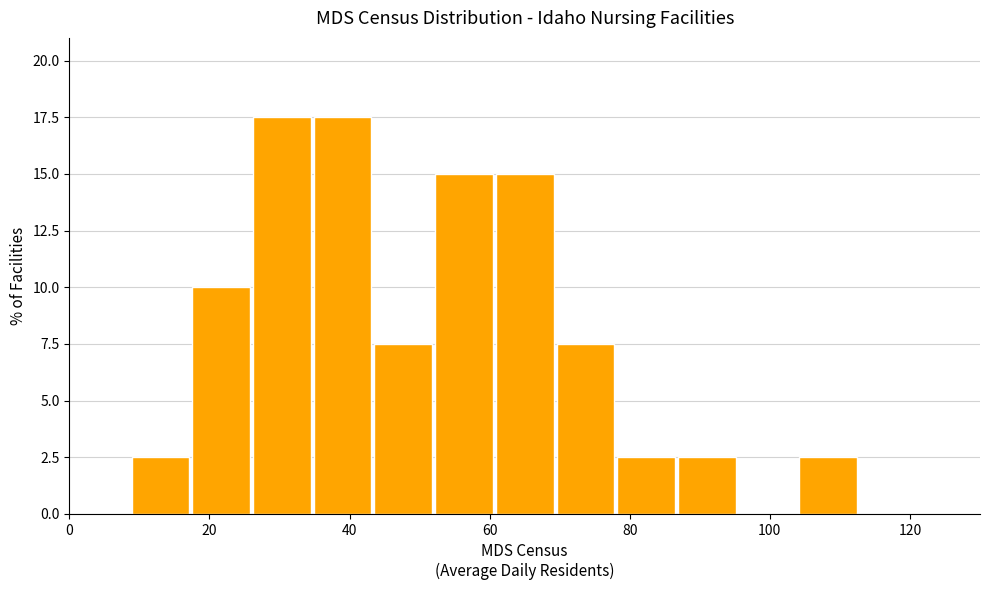

Reading left to right, list every bar in this chart as the range it spans on the x-axis followed by its height. Neither the bar edges nor the heights are printed on the chart, so give them approximately, as read against the axes.

0 to 8: 0
8 to 18: 2.5
18 to 26: 10.0
26 to 34: 17.5
34 to 44: 17.5
44 to 52: 7.5
52 to 60: 15.0
60 to 70: 15.0
70 to 78: 7.5
78 to 86: 2.5
86 to 96: 2.5
96 to 104: 0
104 to 112: 2.5
112 to 122: 0
122 to 130: 0